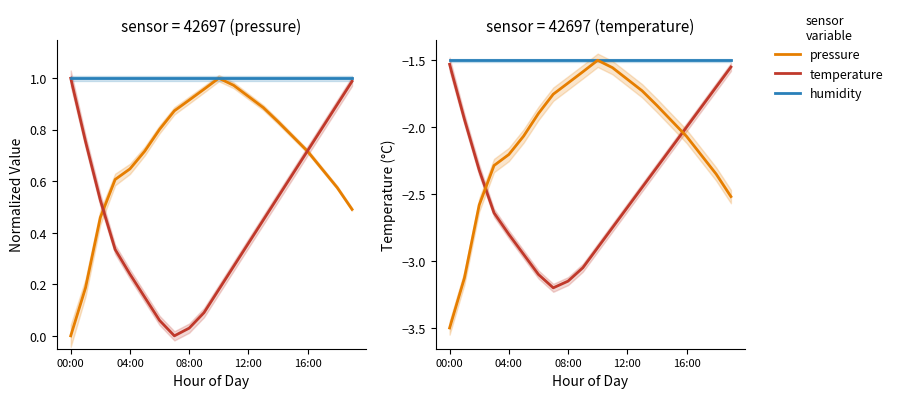

True or false: pressure (scaled) and humidity intersect in this chart.

False